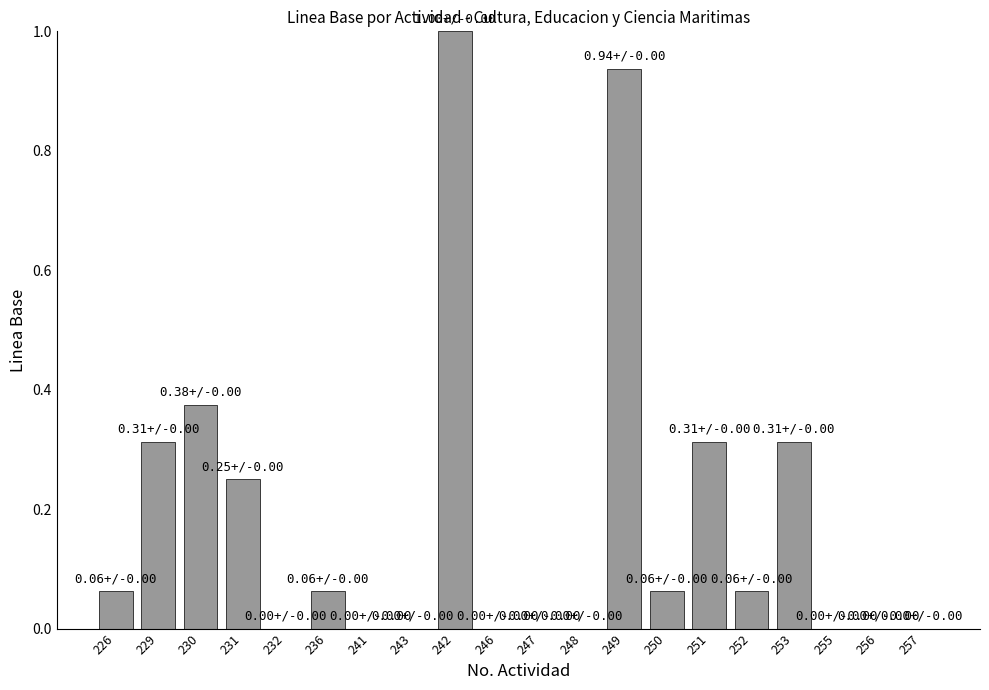

What is the change in value from 243 to 250?

+0.1